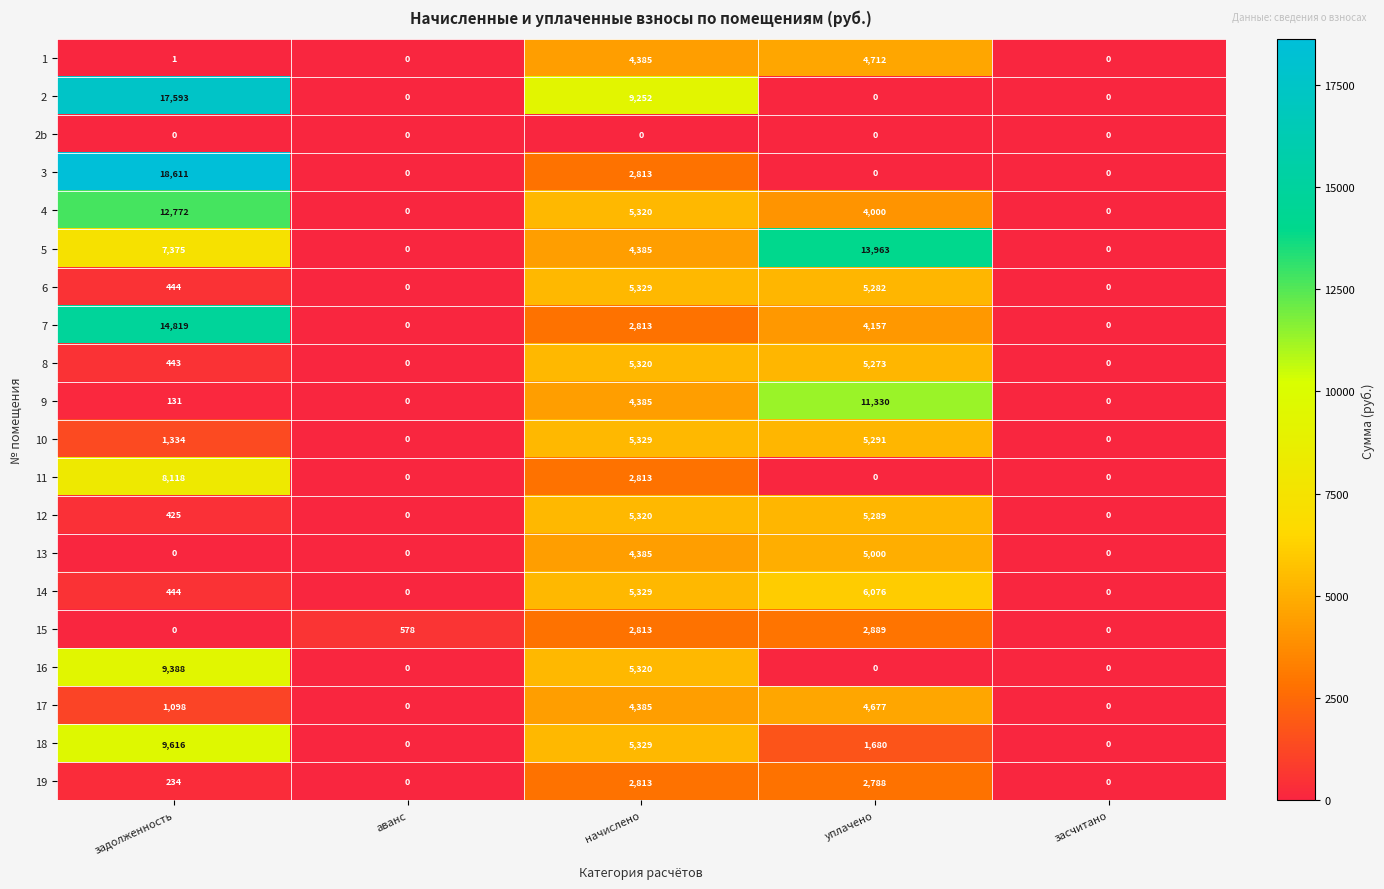

Between уплачено and засчитано, which series saw the biggest shift?

5